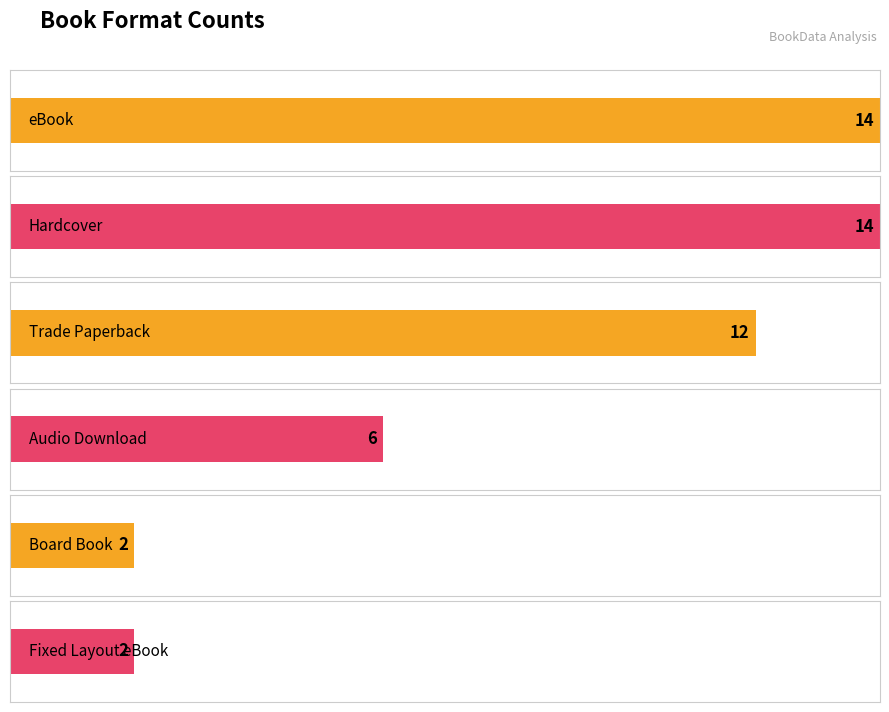

List the labels in order of value, smallest first.

Board Book, Fixed Layout eBook, Audio Download, Trade Paperback, eBook, Hardcover